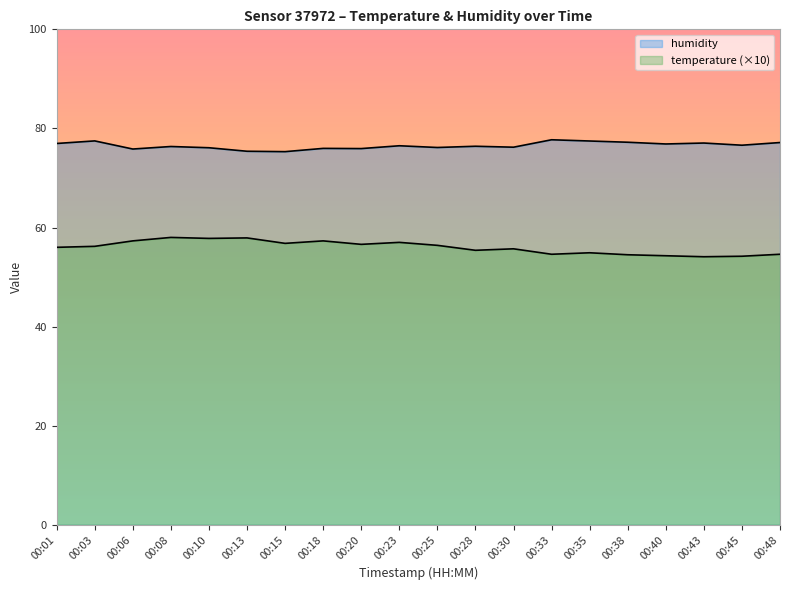

Which series has the largest total across all categories?

humidity